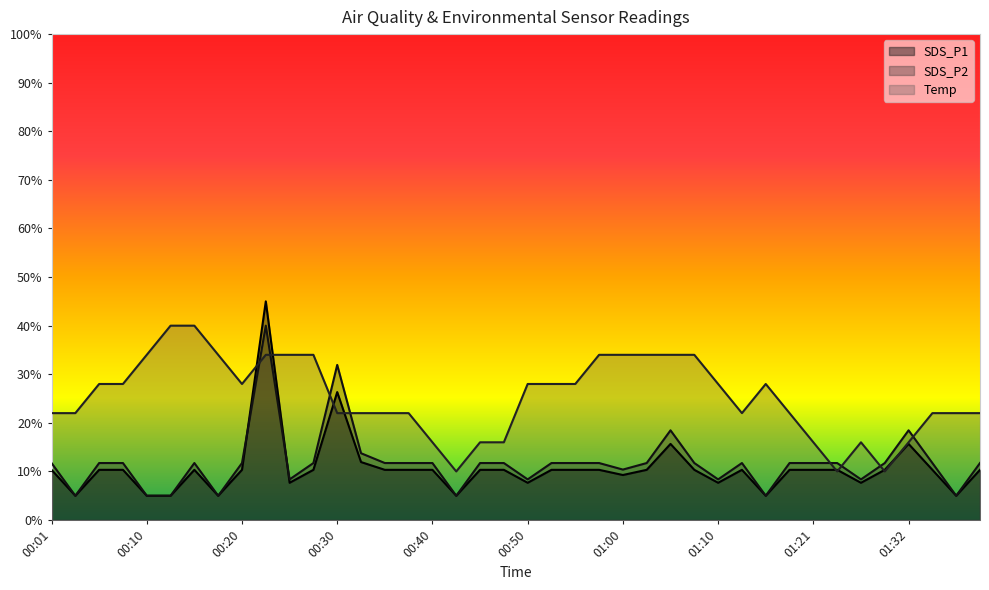

What position from the right is 00:25?

30